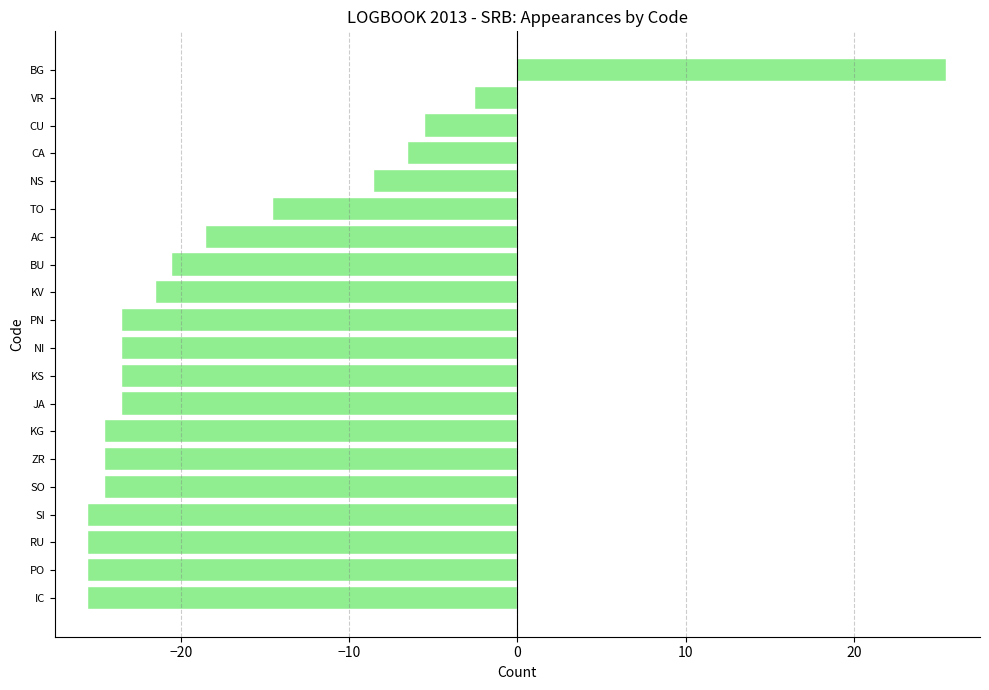

What is the minimum value shown in the chart?

-25.5